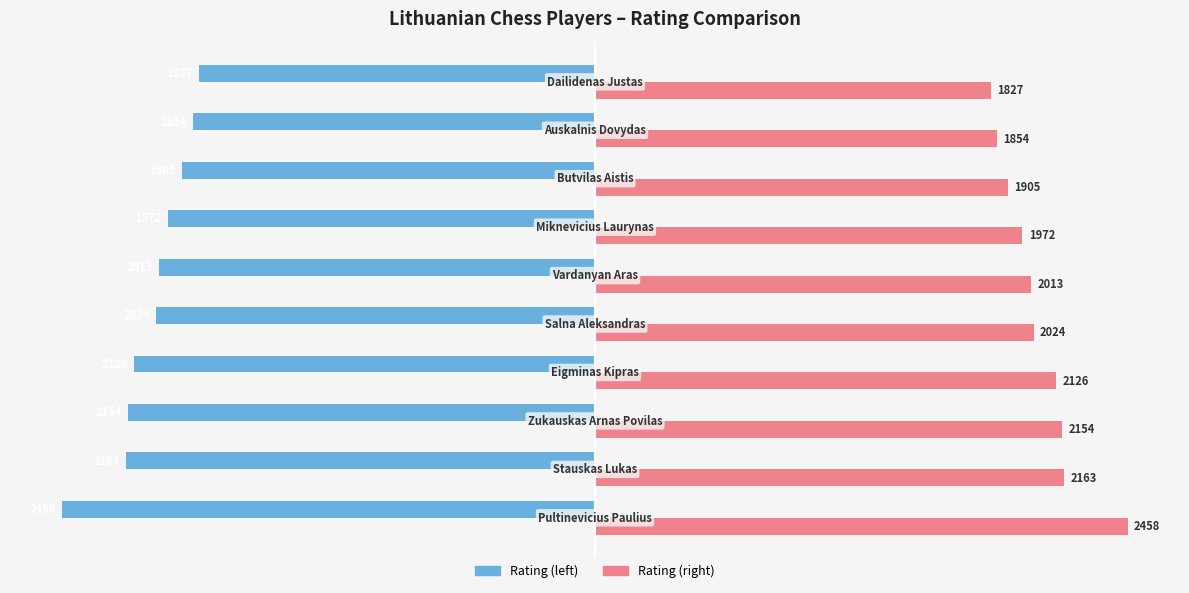

What is the maximum value shown in the chart?

2458